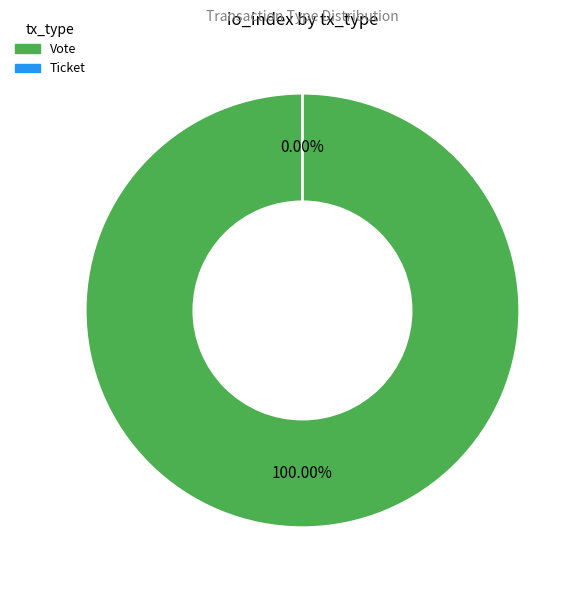

What is the largest slice in the pie chart?

Vote